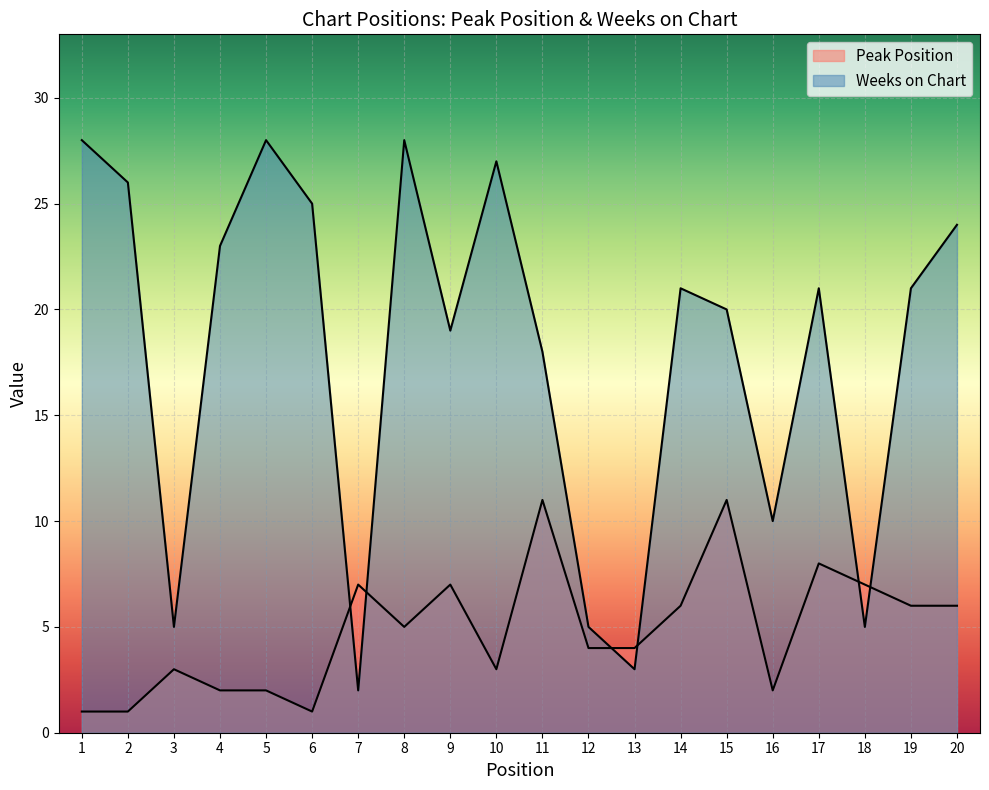

Reading left to right, list all the values displayed in this chart.

Peak Position: 1=1	2=1	3=3	4=2	5=2	6=1	7=7	8=5	9=7	10=3	11=11	12=4	13=4	14=6	15=11	16=2	17=8	18=7	19=6	20=6
Weeks on Chart: 1=28	2=26	3=5	4=23	5=28	6=25	7=2	8=28	9=19	10=27	11=18	12=5	13=3	14=21	15=20	16=10	17=21	18=5	19=21	20=24